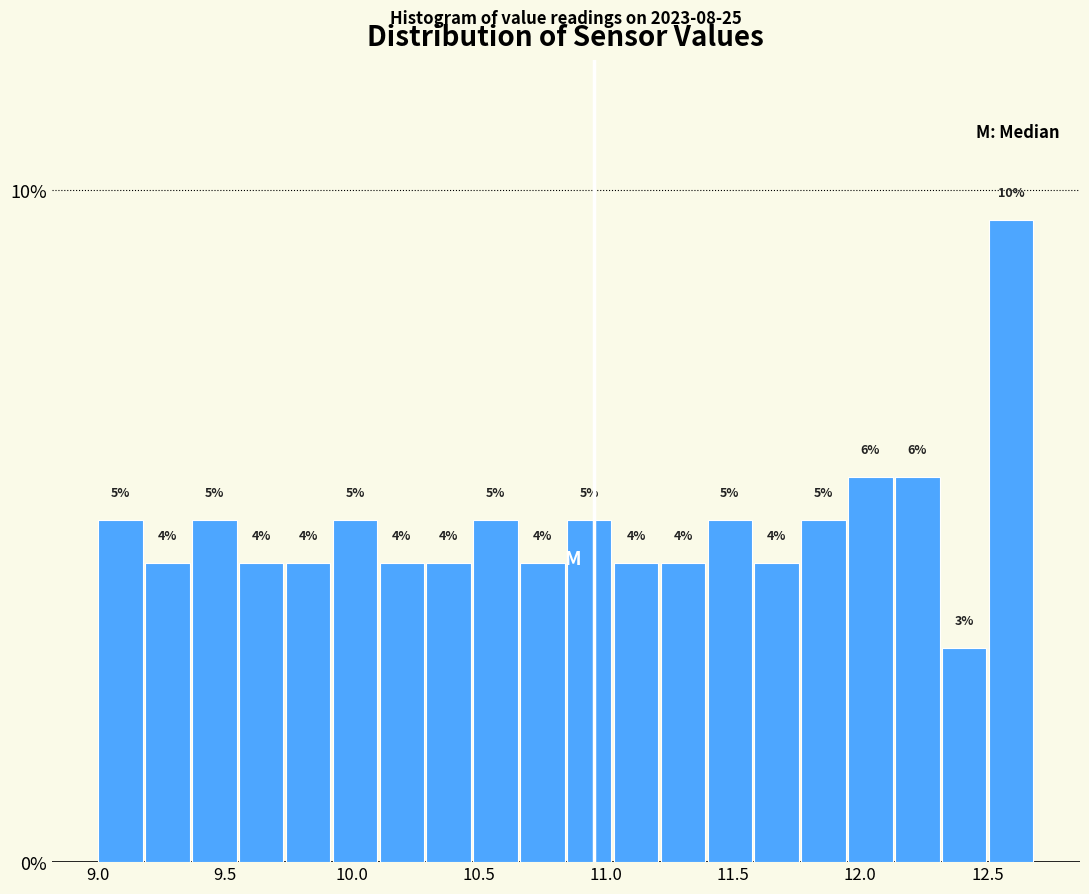

Read against the x-axis, roughly where is the centre of the tallest bar?

12.60